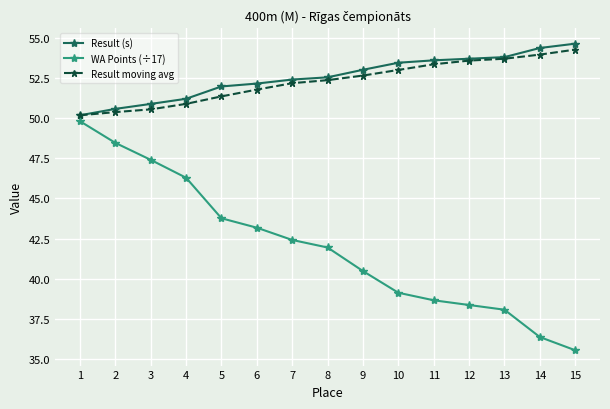

How many lines are shown in the chart?

3